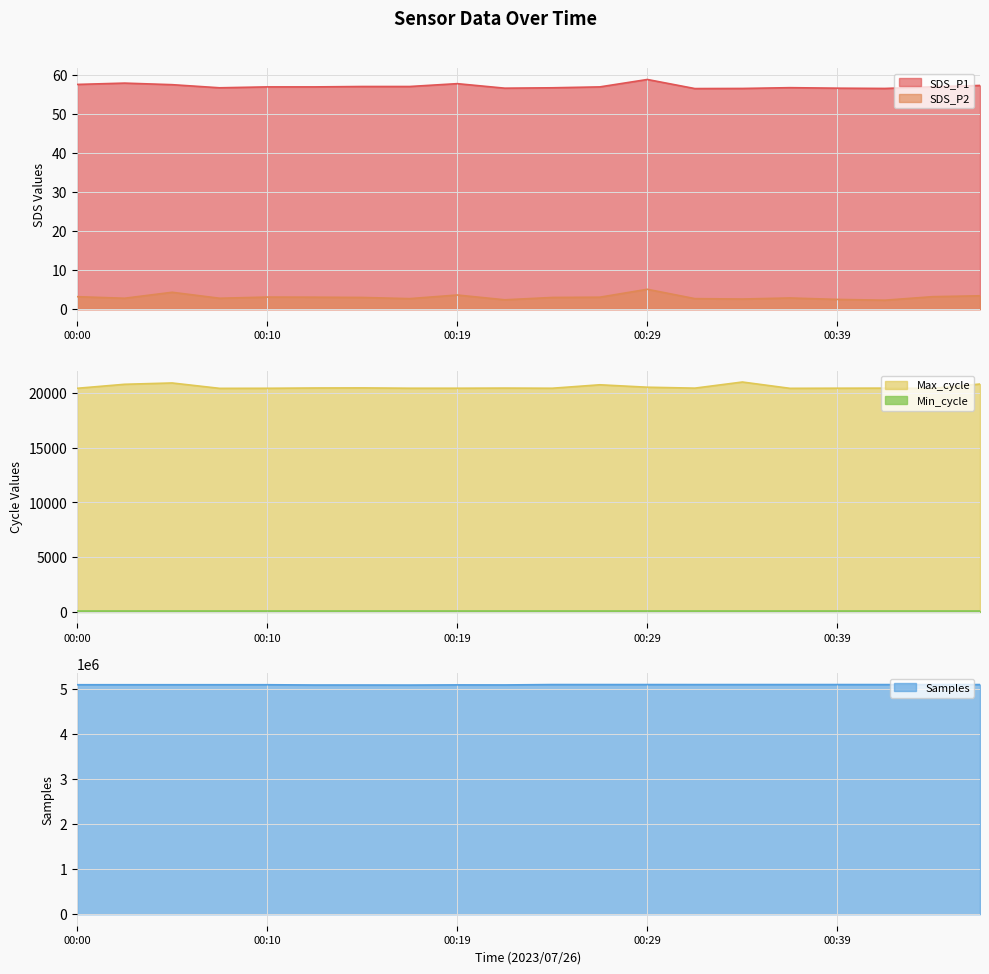

True or false: SDS_P1 has a value of 57.8 at 00:19.

True